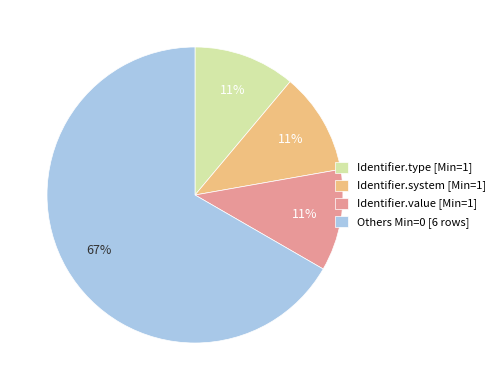

Is there a majority slice in this chart?

Yes